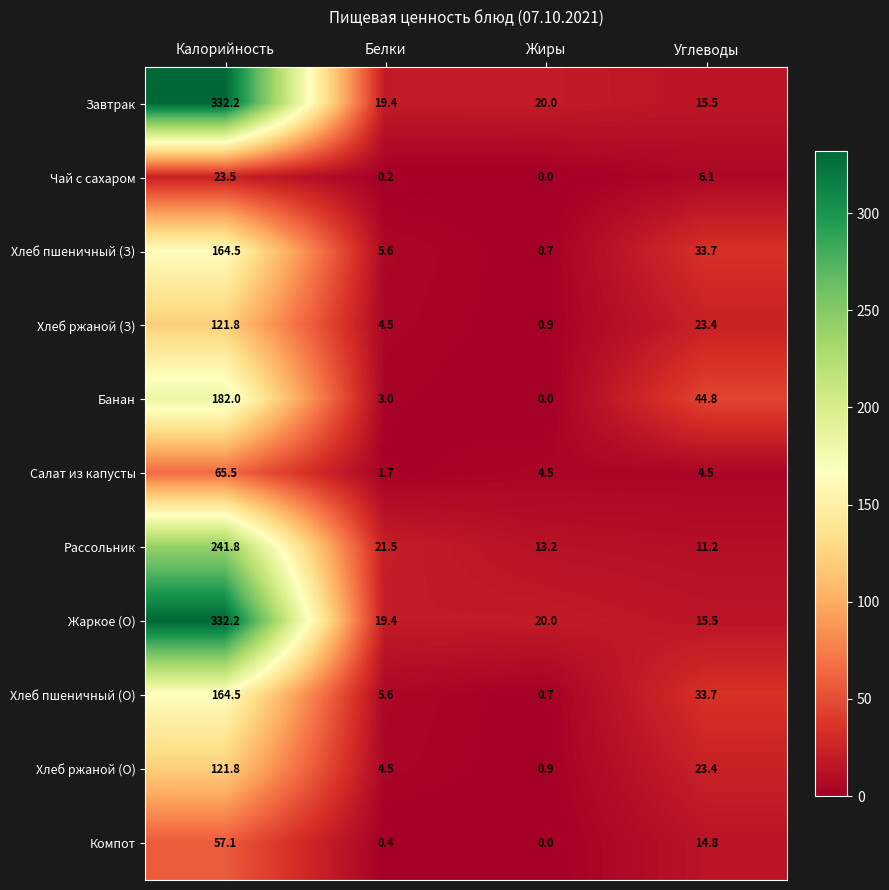

The value of Хлеб ржаной (З) at Калорийность is 121.8. True or false?

True